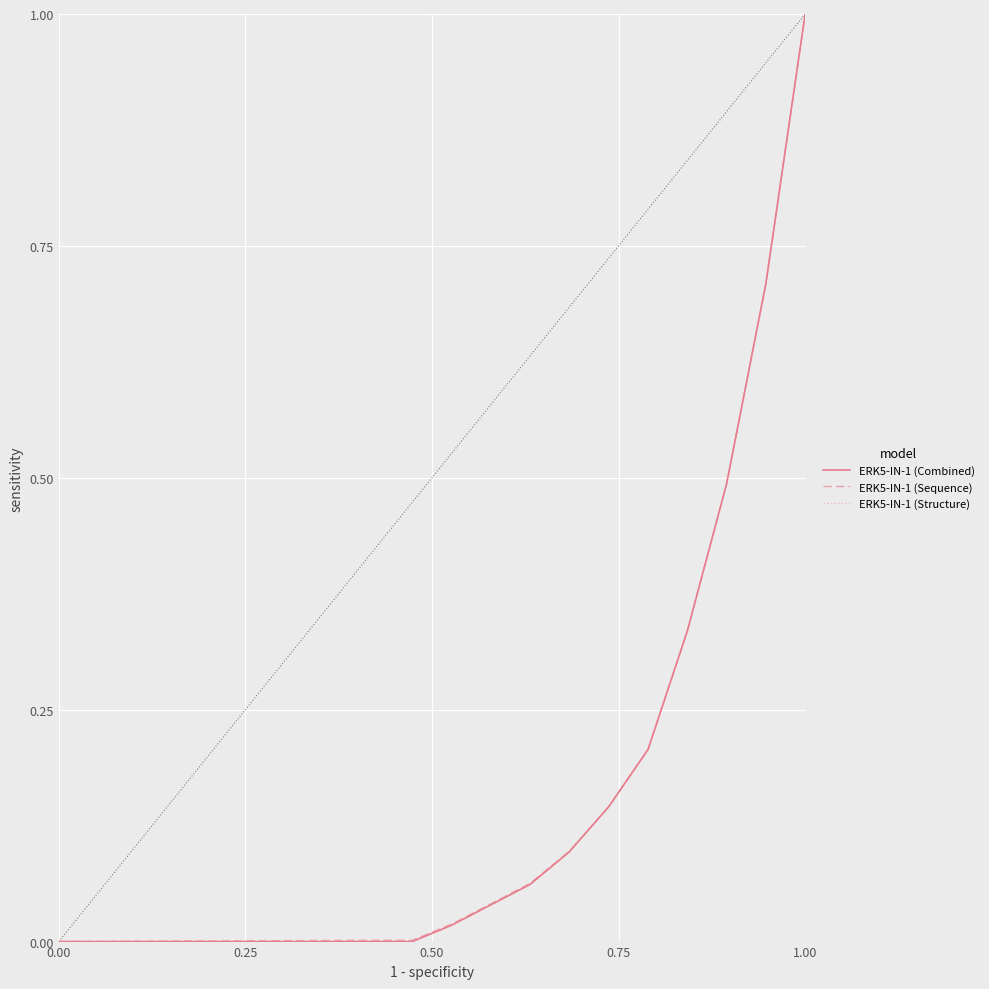

Rank the series by their average value, from lowest to highest.

ERK5-IN-1 (Combined), ERK5-IN-1 (Structure), ERK5-IN-1 (Sequence)